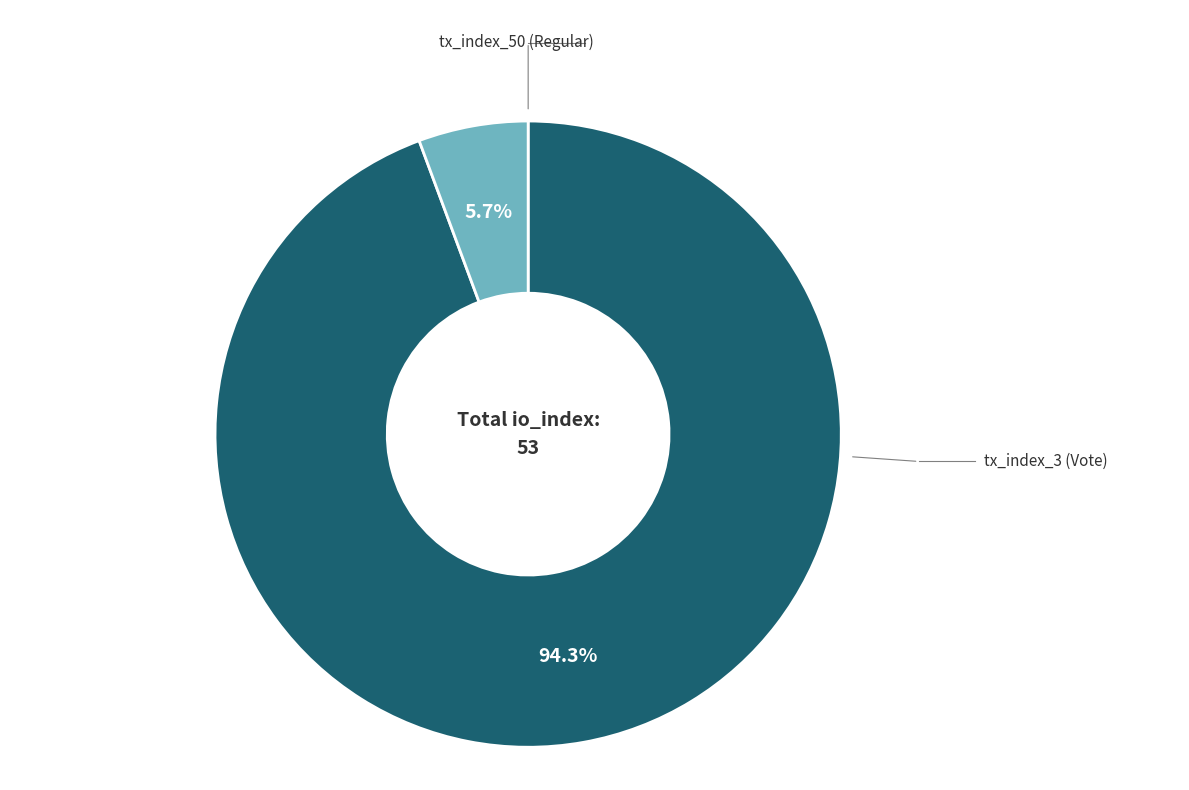

Does any single category account for the majority?

Yes